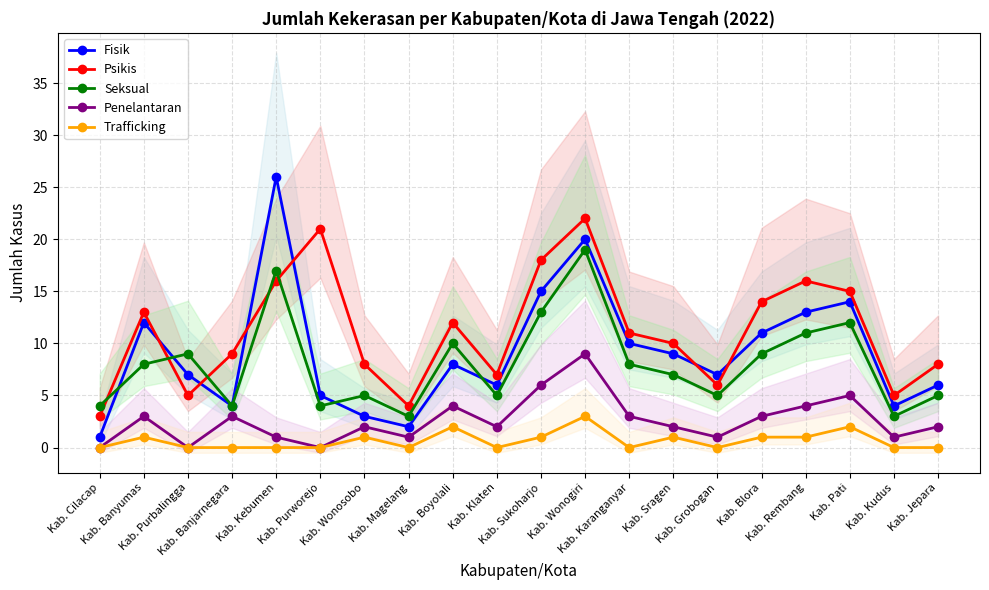

List the series in order of their peak value, highest first.

Fisik, Psikis, Seksual, Penelantaran, Trafficking